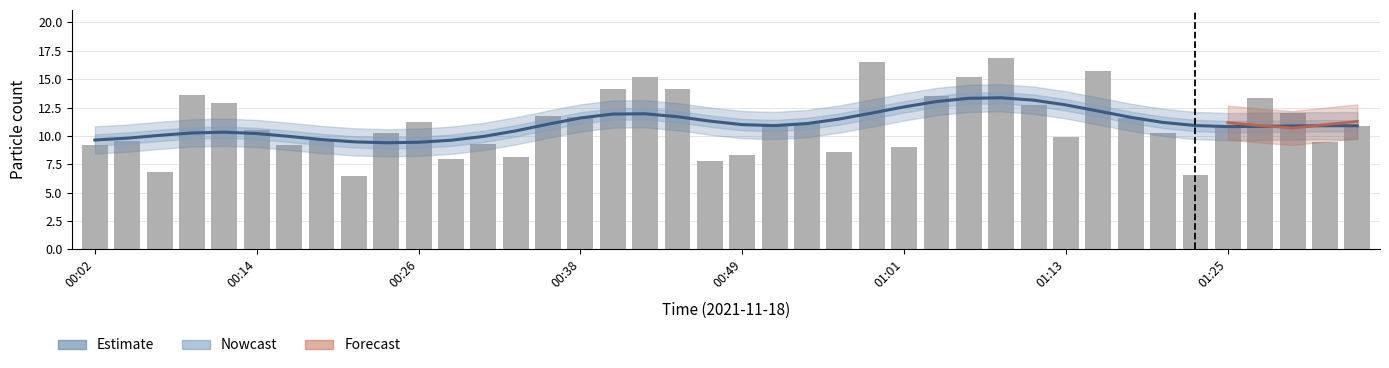

What is the smallest value displayed?

6.5